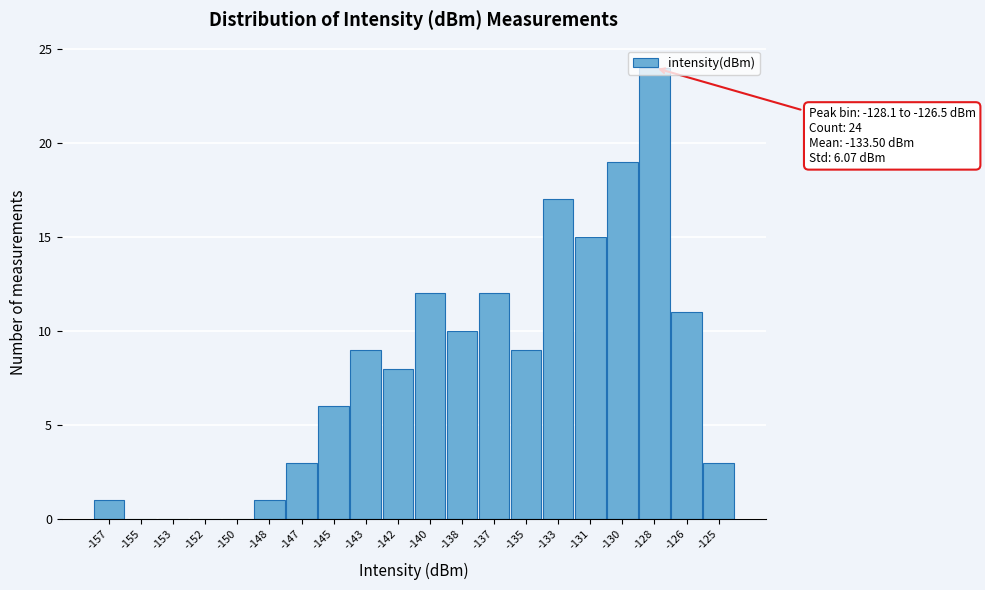

What is the sum of all values?

160